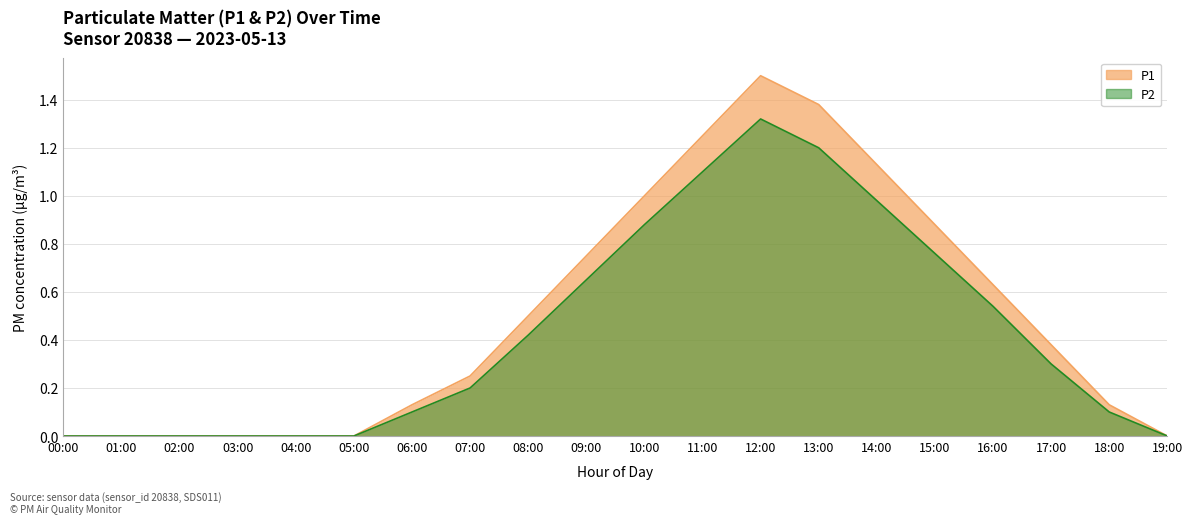

List the series in order of their peak value, lowest first.

P2, P1